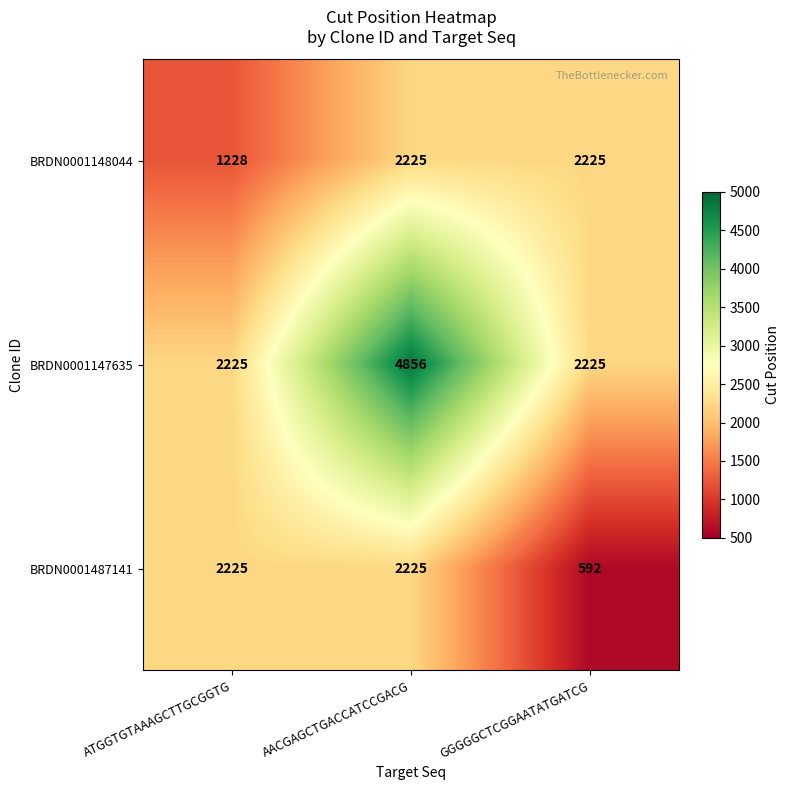

Is it true that BRDN0001148044 equals 490 at ATGGTGTAAAGCTTGCGGTG?

False